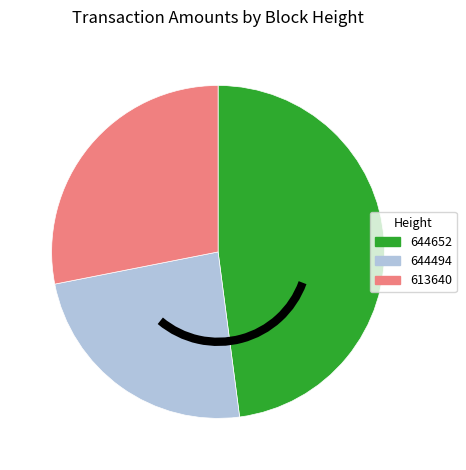

Does 613640 account for over 50% of the chart?

No